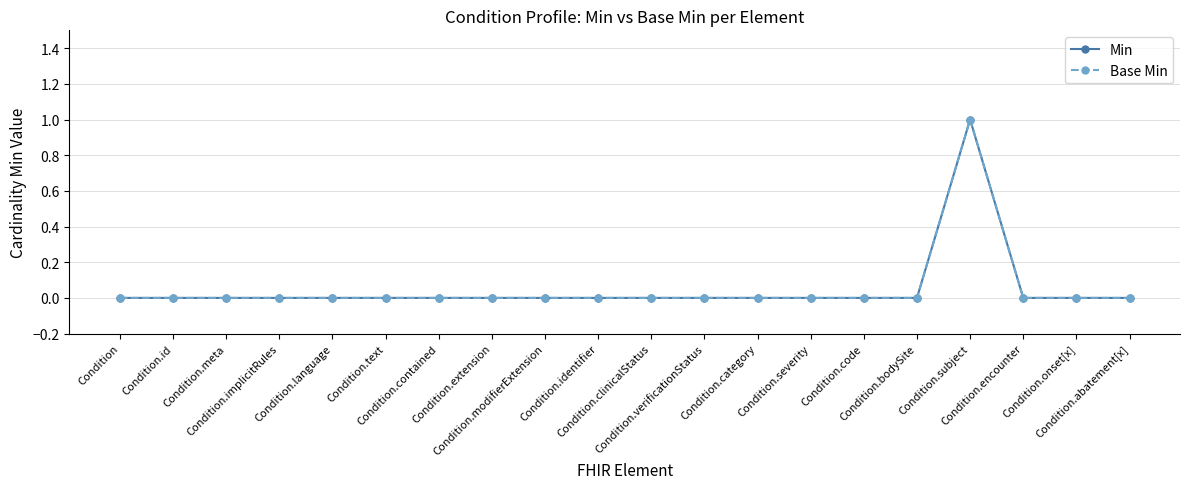

Does the chart have visible grid lines?

Yes